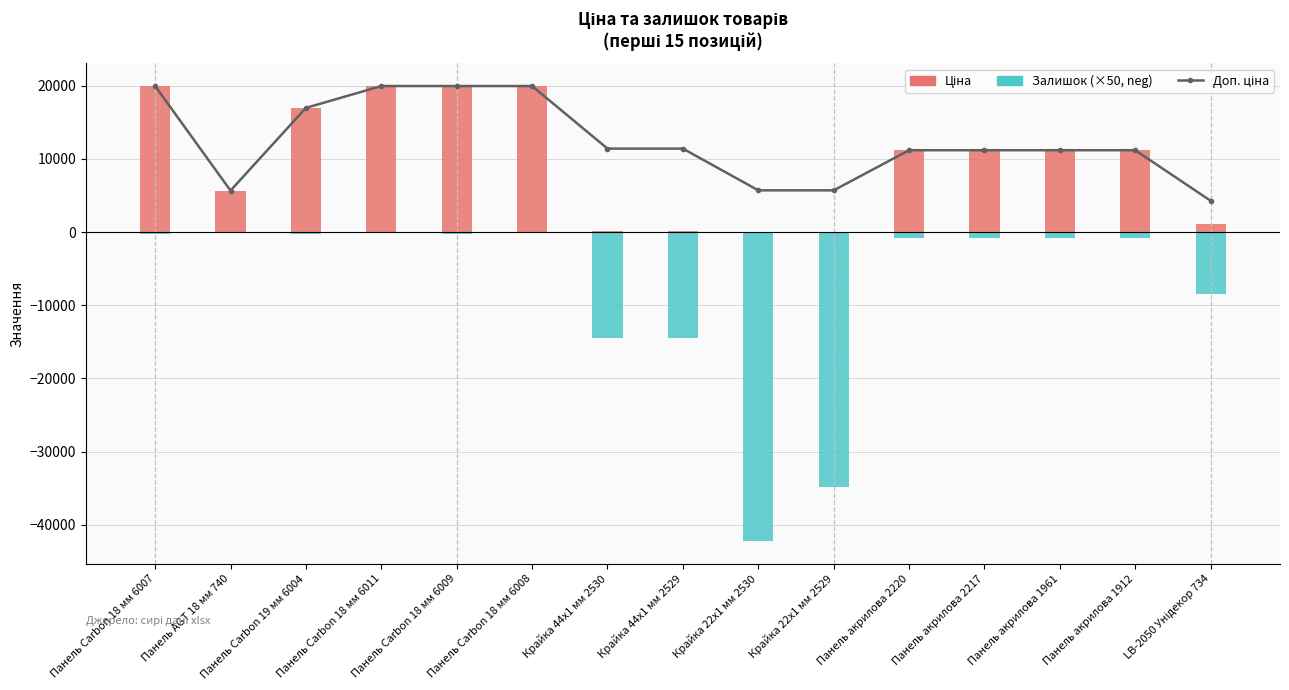

Is it true that Ціна equals 57.0 at Крайка 22x1 мм 2529?

True